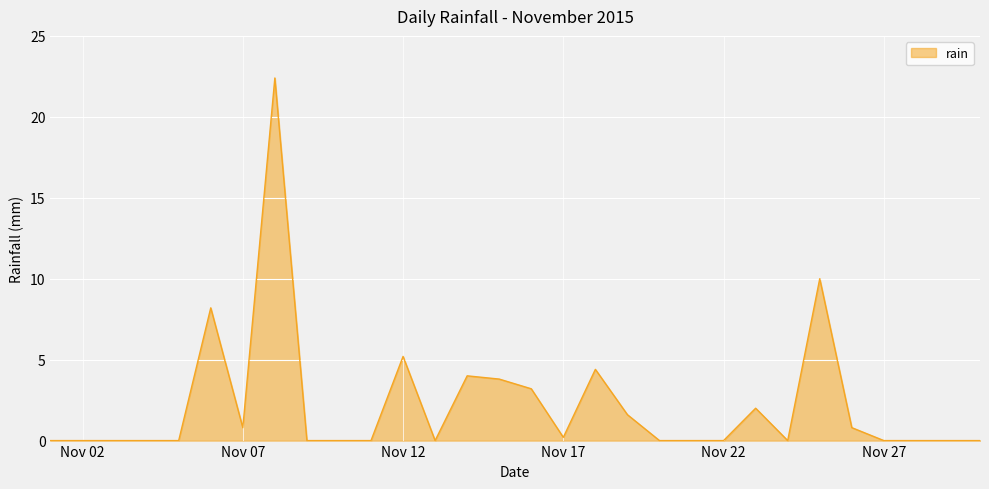

Does the chart display data point markers on the line(s)?

No